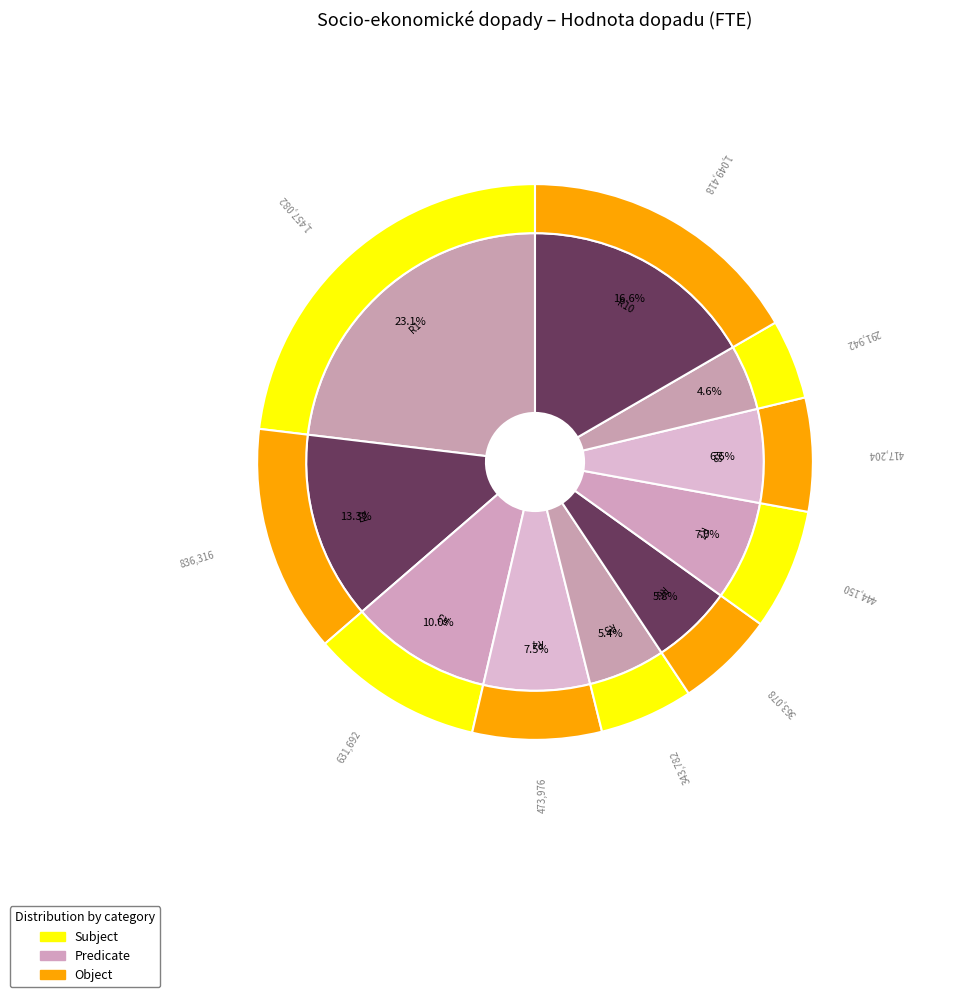

Is it true that Row 6 is 18% of the pie?

False